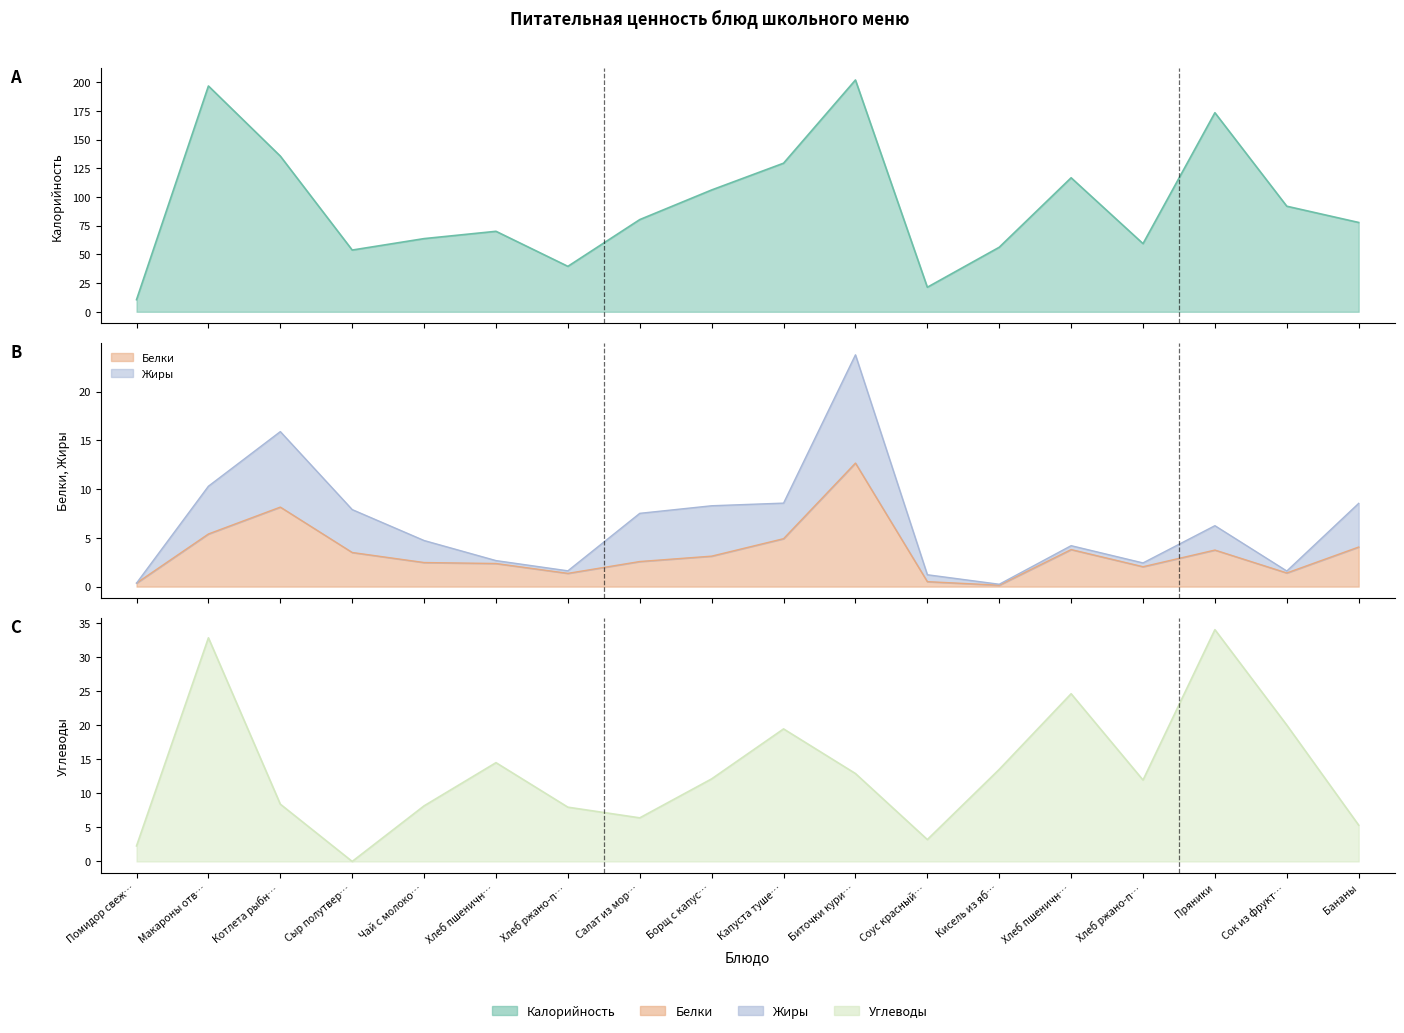

What is the sum of the Калорийность values at Капуста туше… and Сыр полутвер…?

183.3